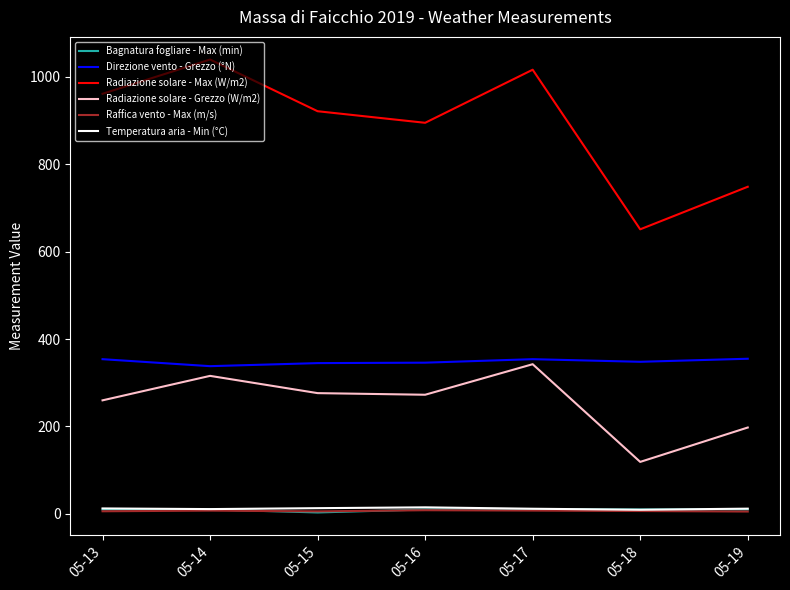

True or false: Radiazione solare - Max (W/m2) and Direzione vento - Grezzo (°N) cross at least once.

False